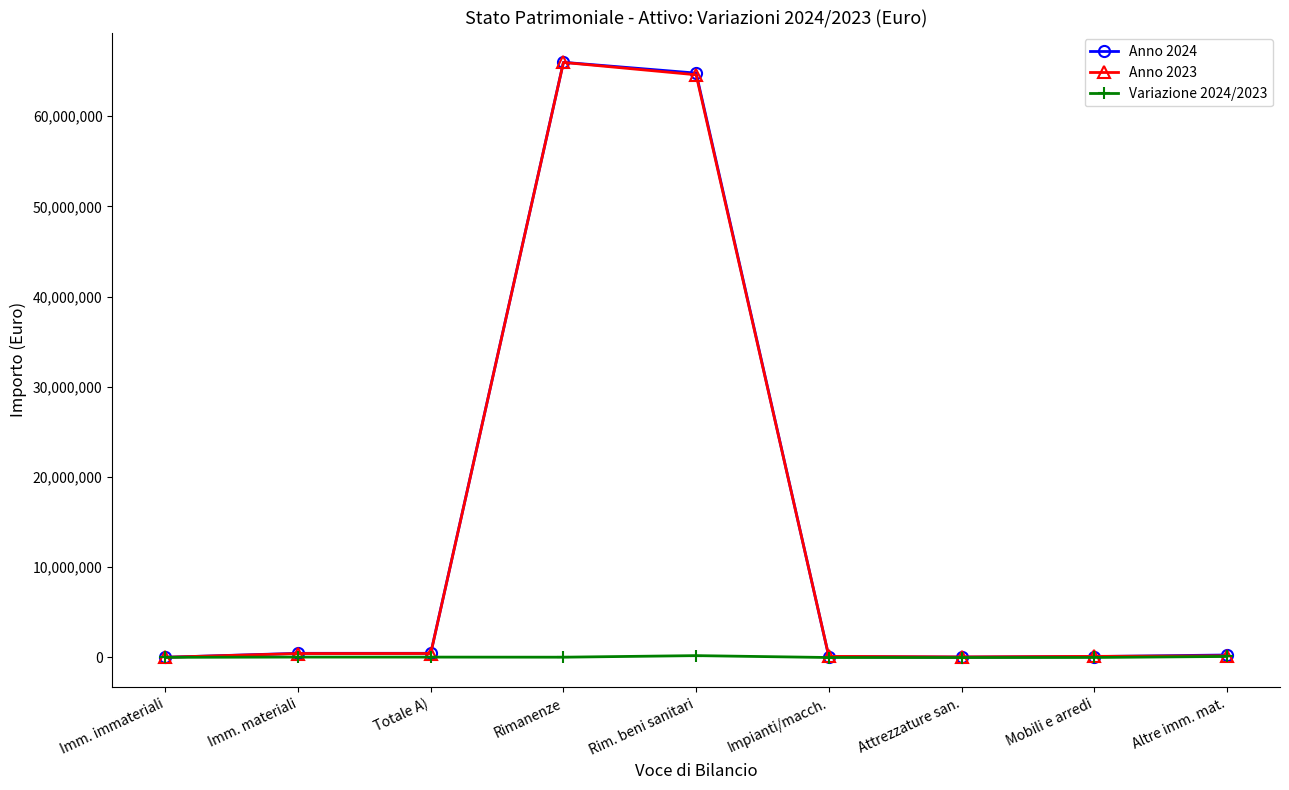

How many data points does each series have?

9